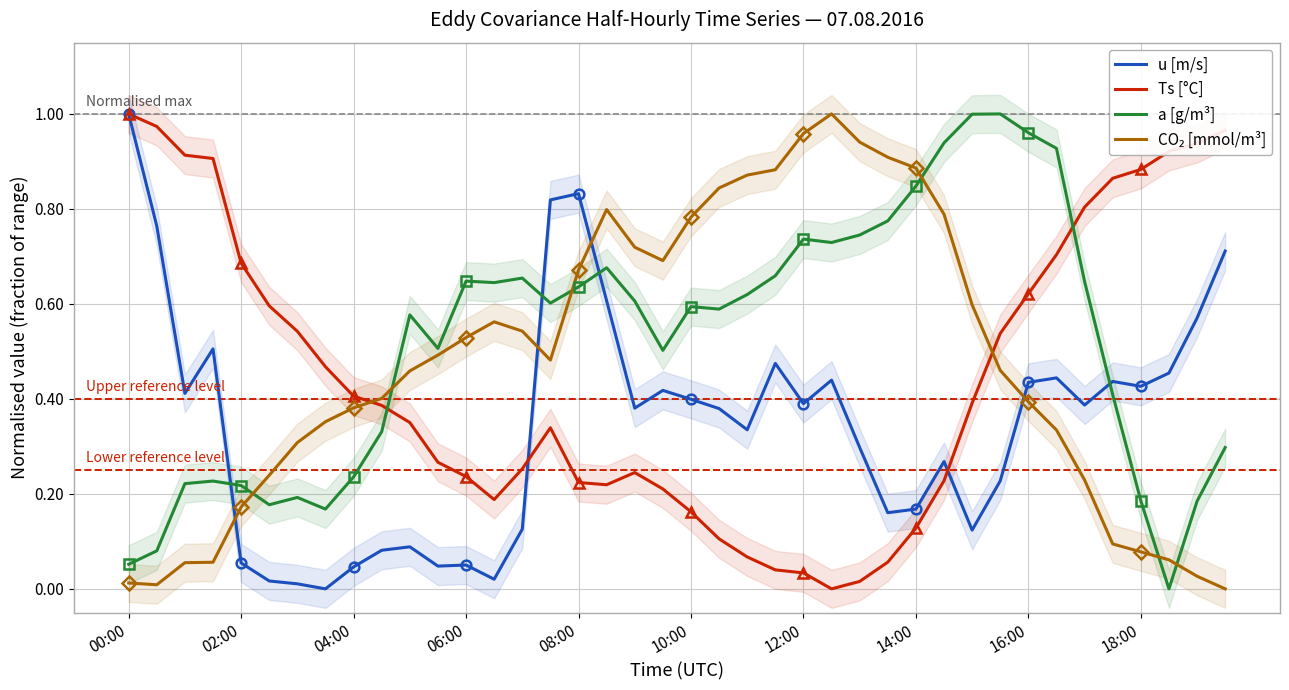

True or false: a [g/m³] and CO₂ [mmol/m³] cross at least once.

True